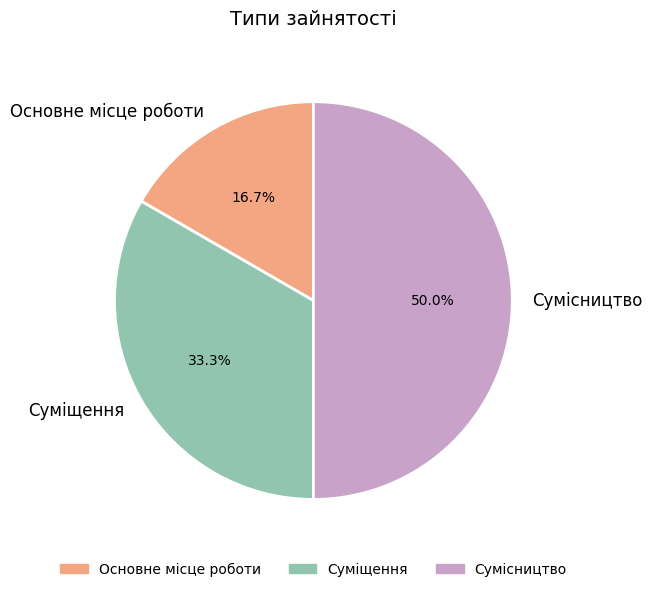

The Основне місце роботи slice represents 23% of the pie. True or false?

False